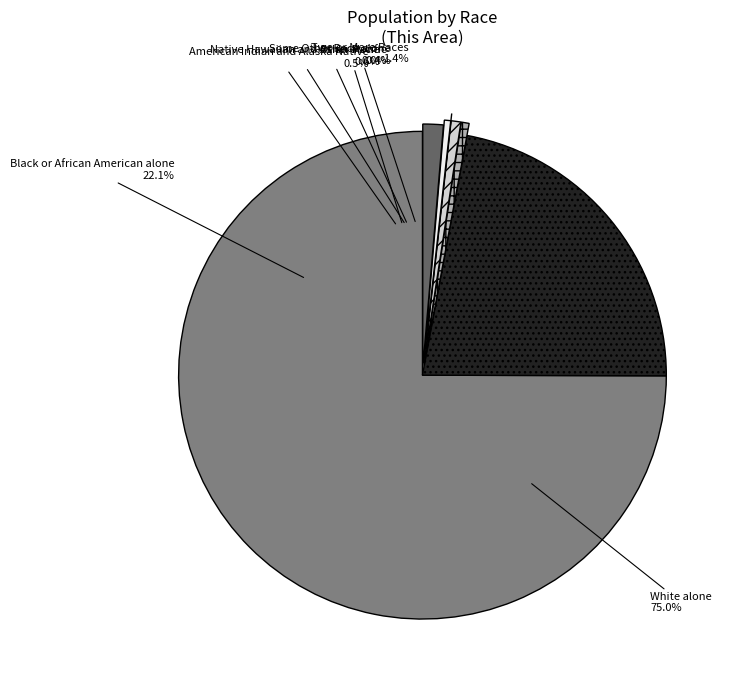

True or false: Asian alone accounts for 1% of the total.

True